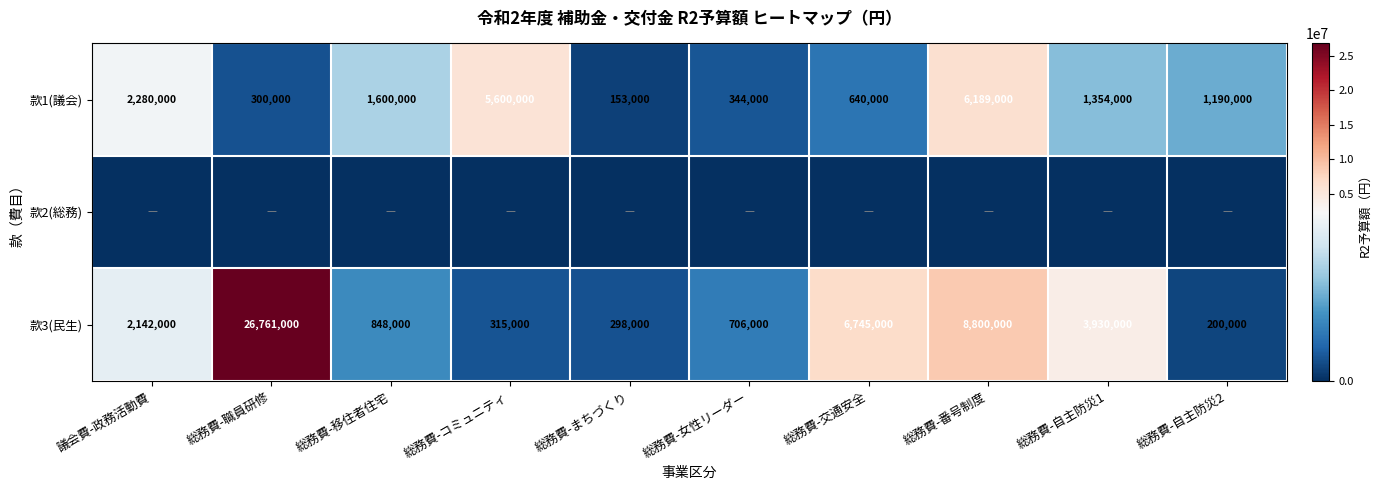

Count the number of data series in this chart.

3